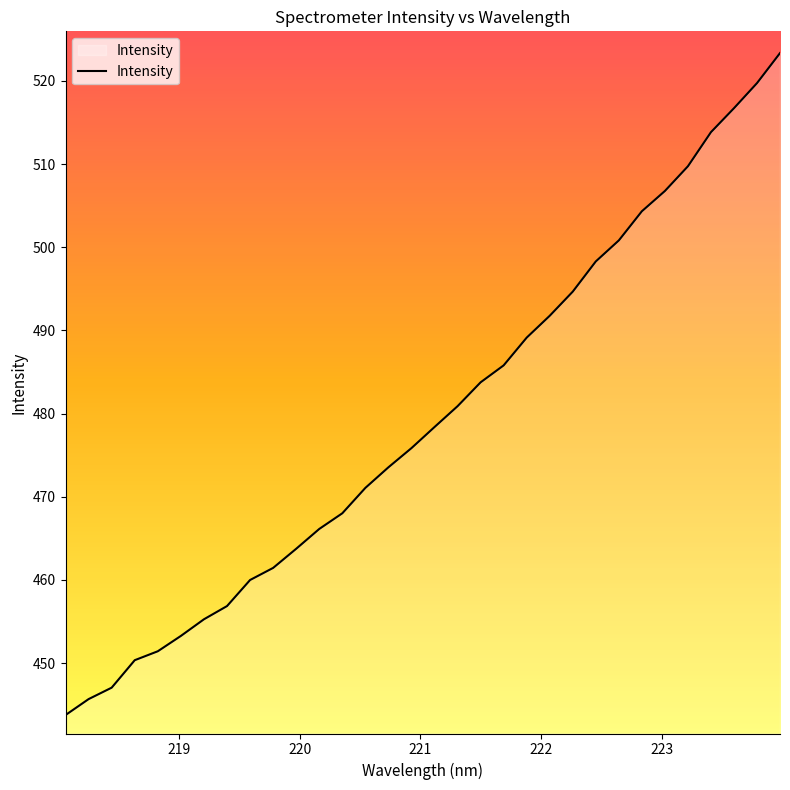

Reading left to right, extract all data points from this chart.

443.8	445.7	447.0	450.4	451.4	453.3	455.3	456.9	460.0	461.4	463.7	466.1	468.0	471.1	473.5	475.8	478.4	480.9	483.8	485.8	489.1	491.8	494.7	498.3	500.8	504.3	506.8	509.7	513.8	516.7	519.7	523.3